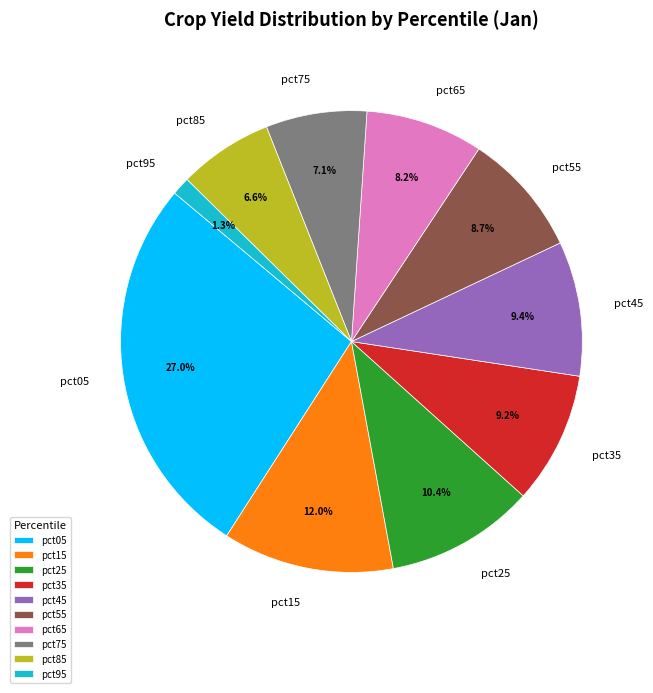

To the nearest percent, what is the difference between the pct25 and pct85 slice percentages?

4%